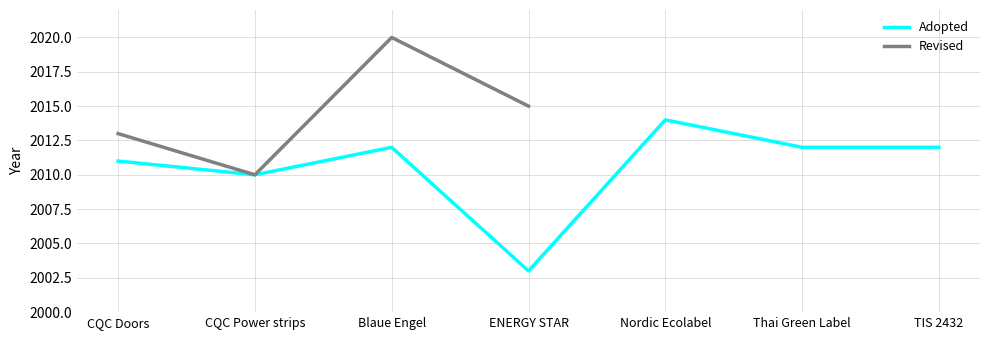

Between Nordic Ecolabel and TIS 2432, which series saw the biggest shift?

Adopted